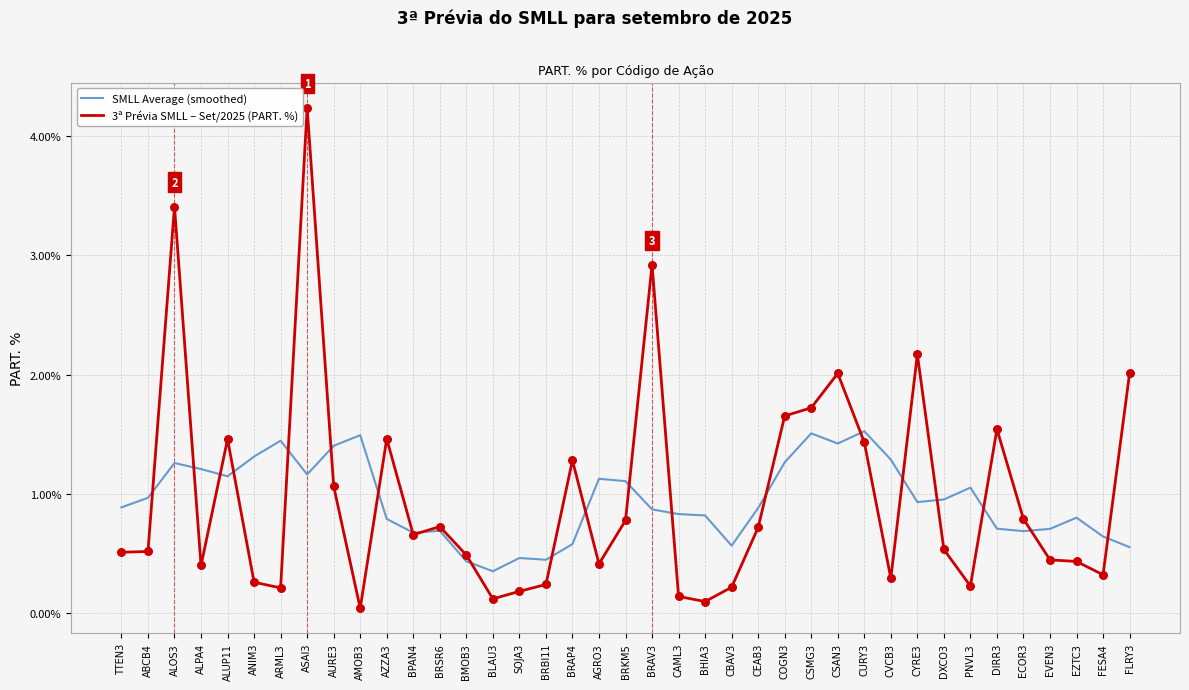

Between CURY3 and ECOR3, which series saw the biggest shift?

SMLL Average (smoothed)